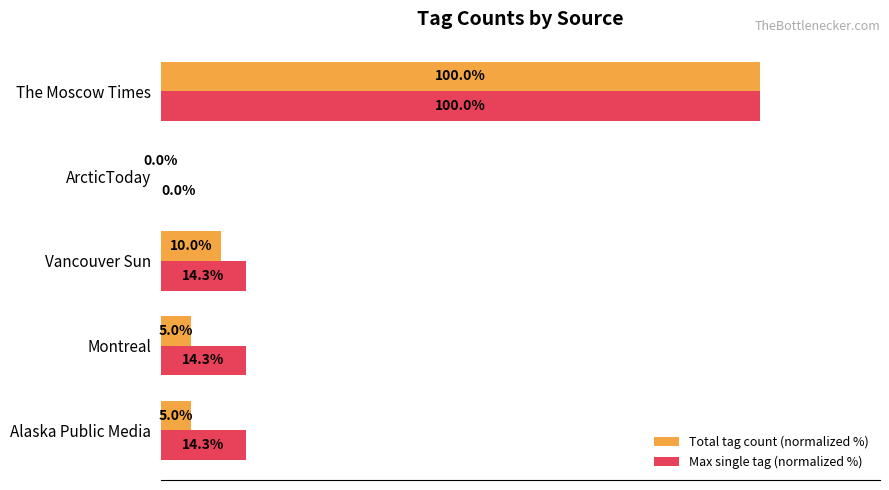

At which label is Total tag count (normalized %) closest to 50?

Vancouver Sun